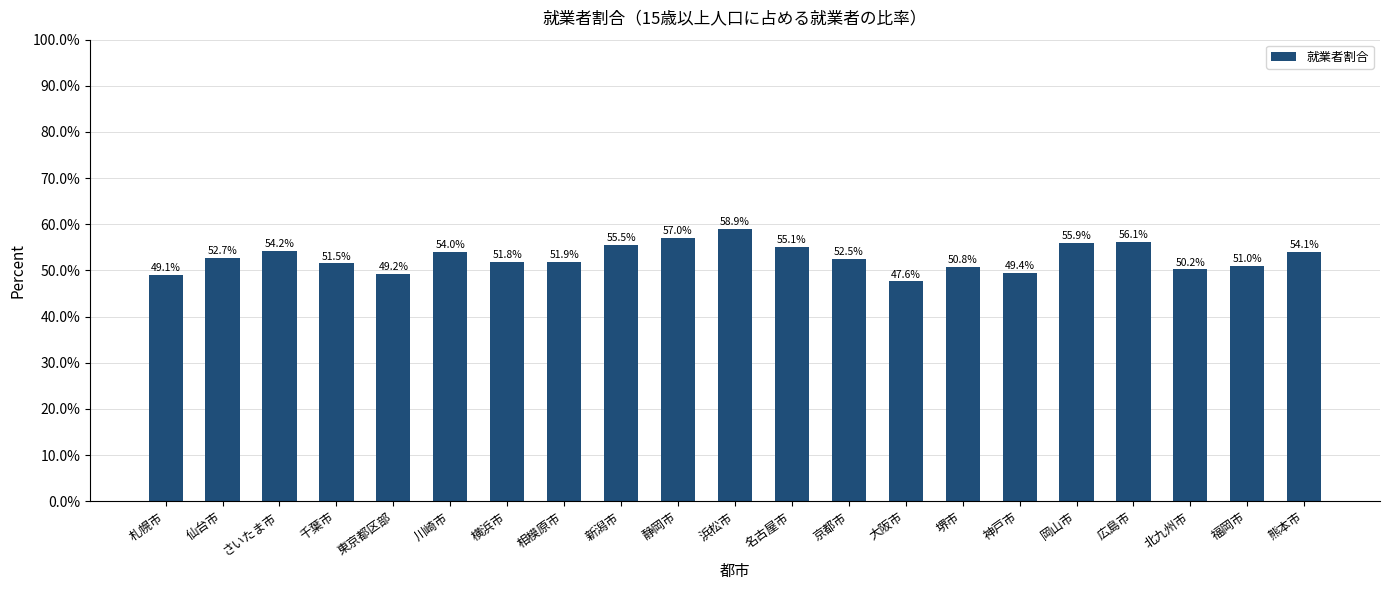

Which has a higher value, 堺市 or 新潟市?

新潟市